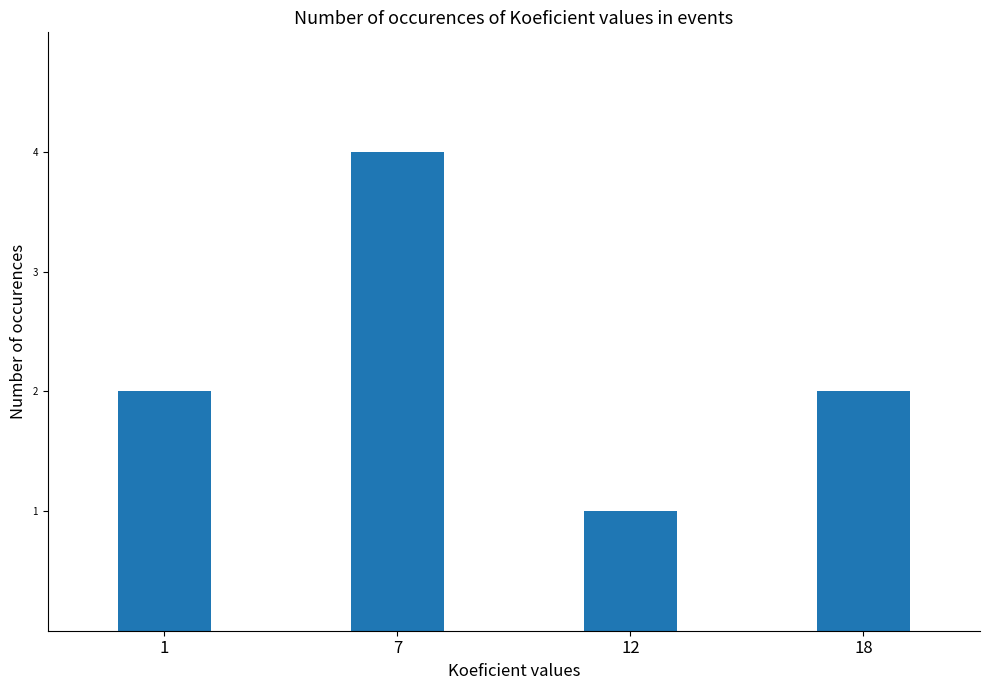

Count the number of data series in this chart.

1